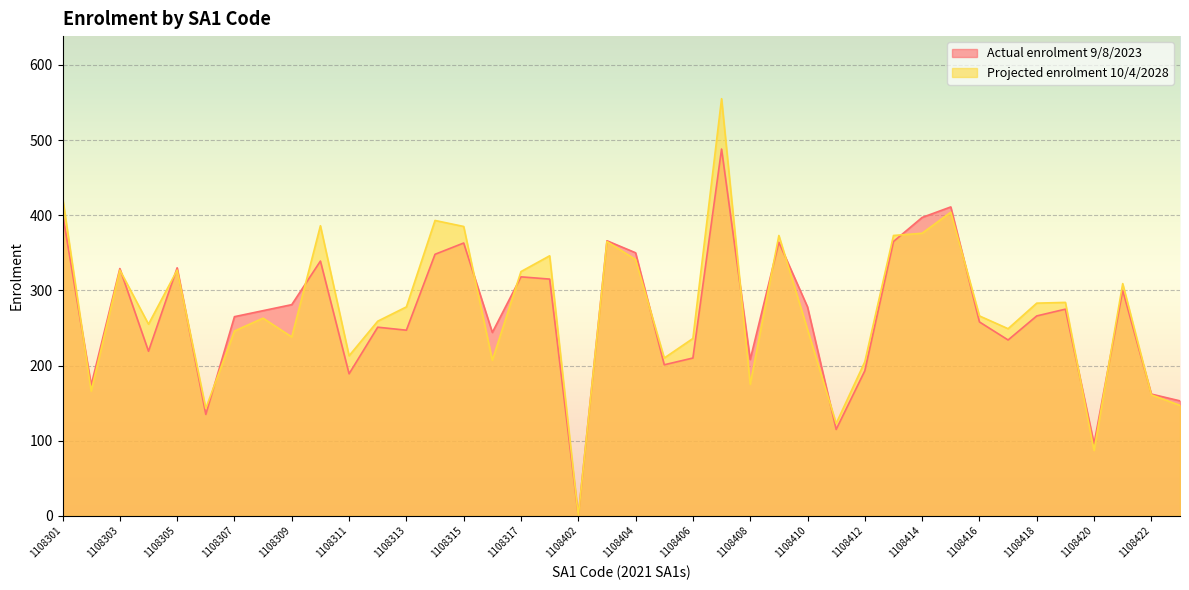

Which series ends up on top after the final intersection of Projected enrolment 10/4/2028 and Actual enrolment 9/8/2023?

Actual enrolment 9/8/2023